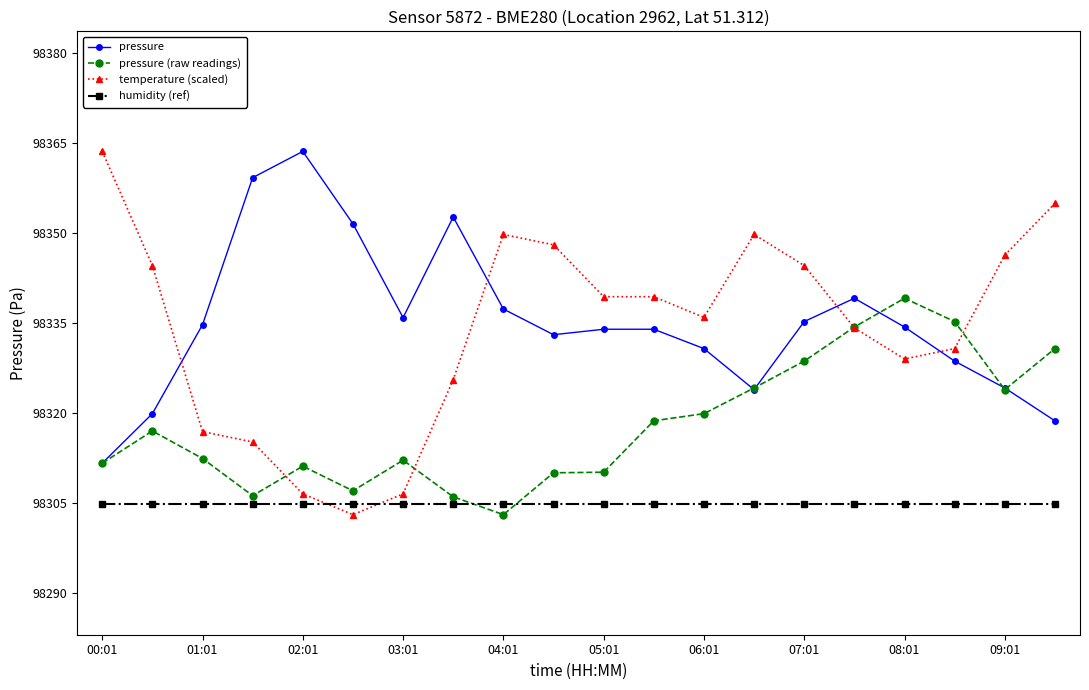

True or false: pressure (raw readings) and pressure cross at least once.

True